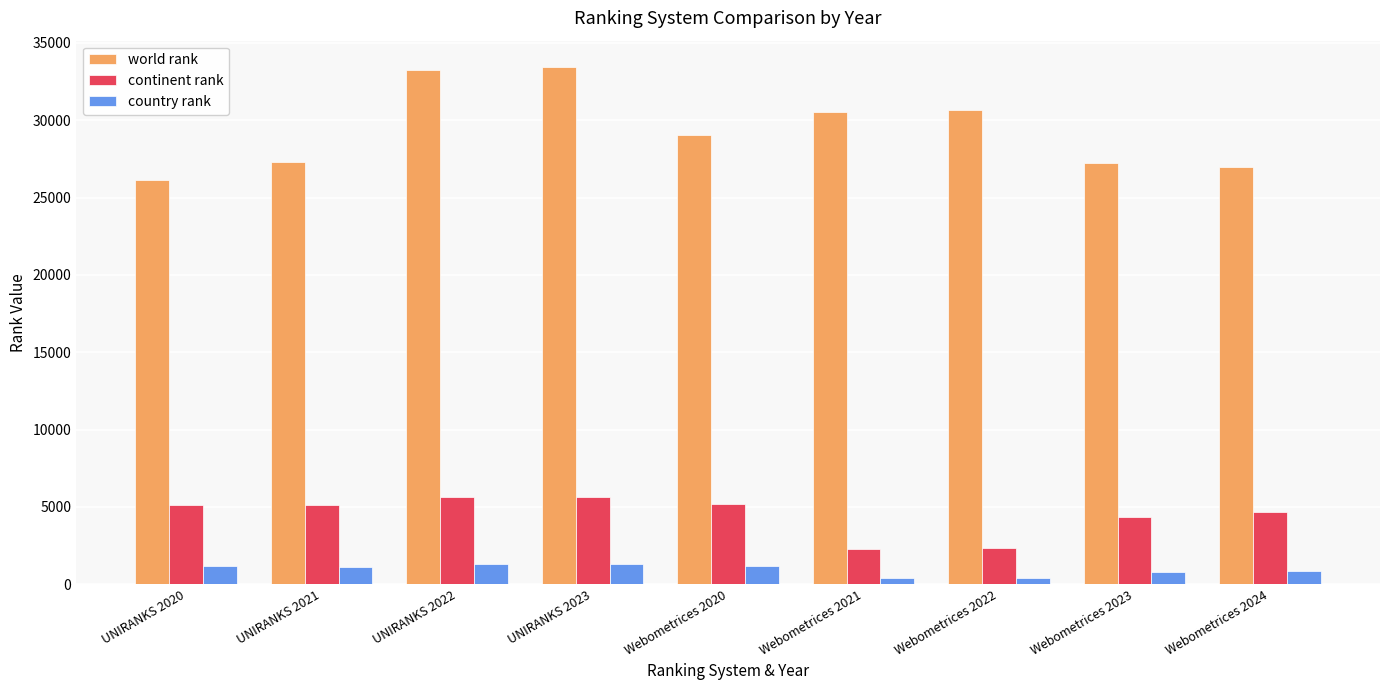

What is the label of the 4th bar from the left?

UNIRANKS 2023